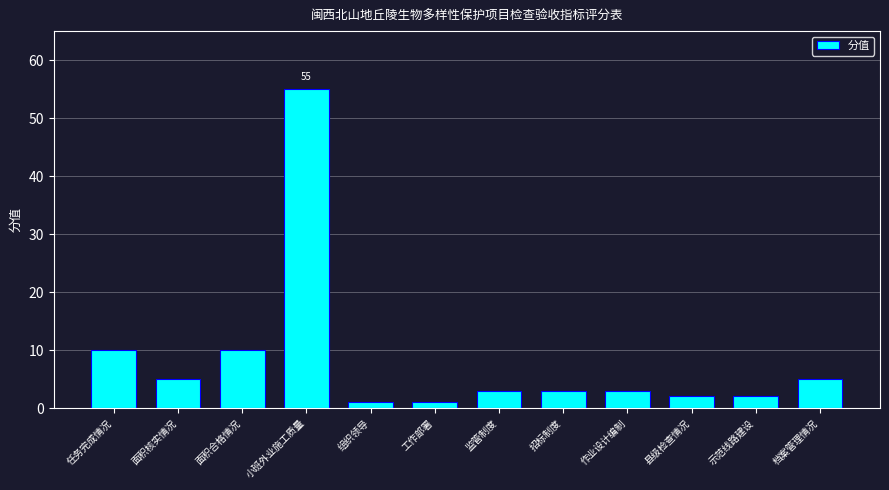

Is it true that the value at 面积核实情况 is 5?

True